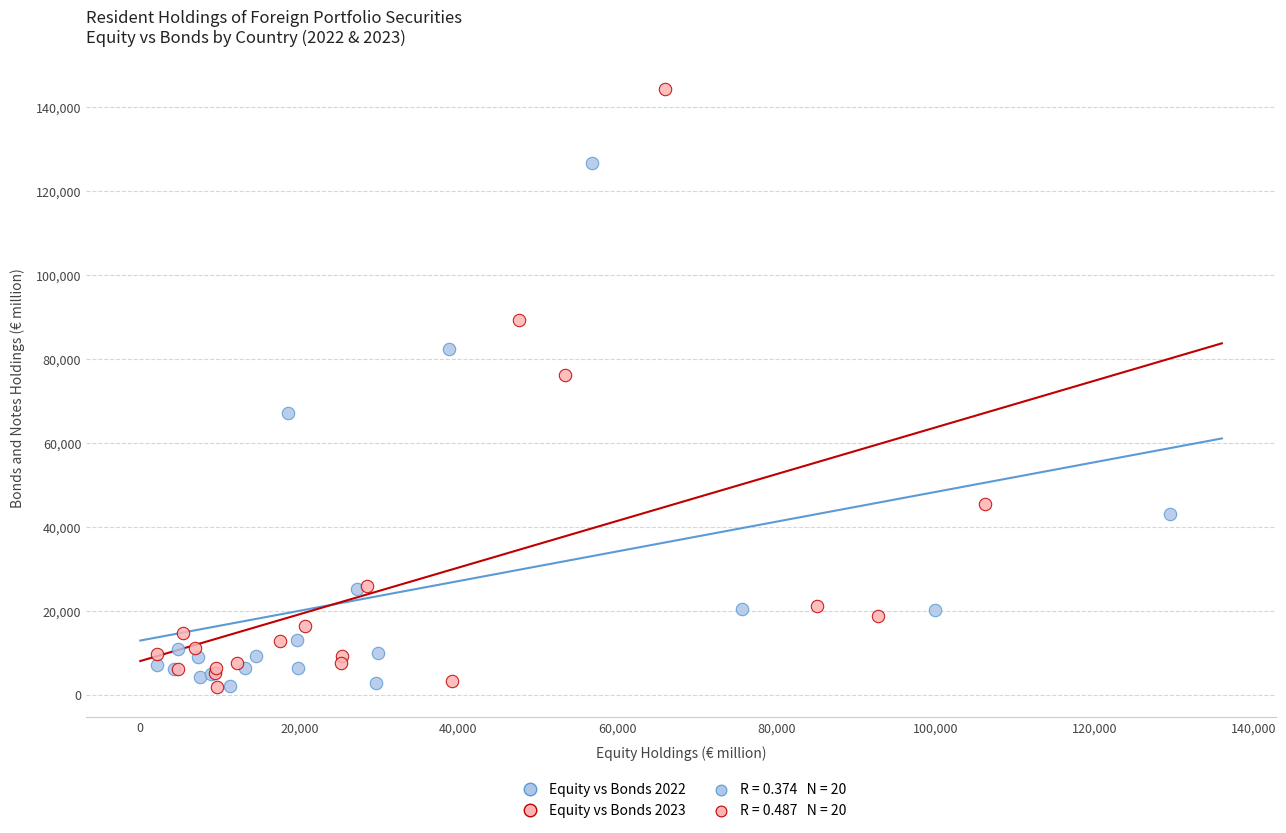

Which series reaches the maximum Y coordinate?

Equity vs Bonds 2023